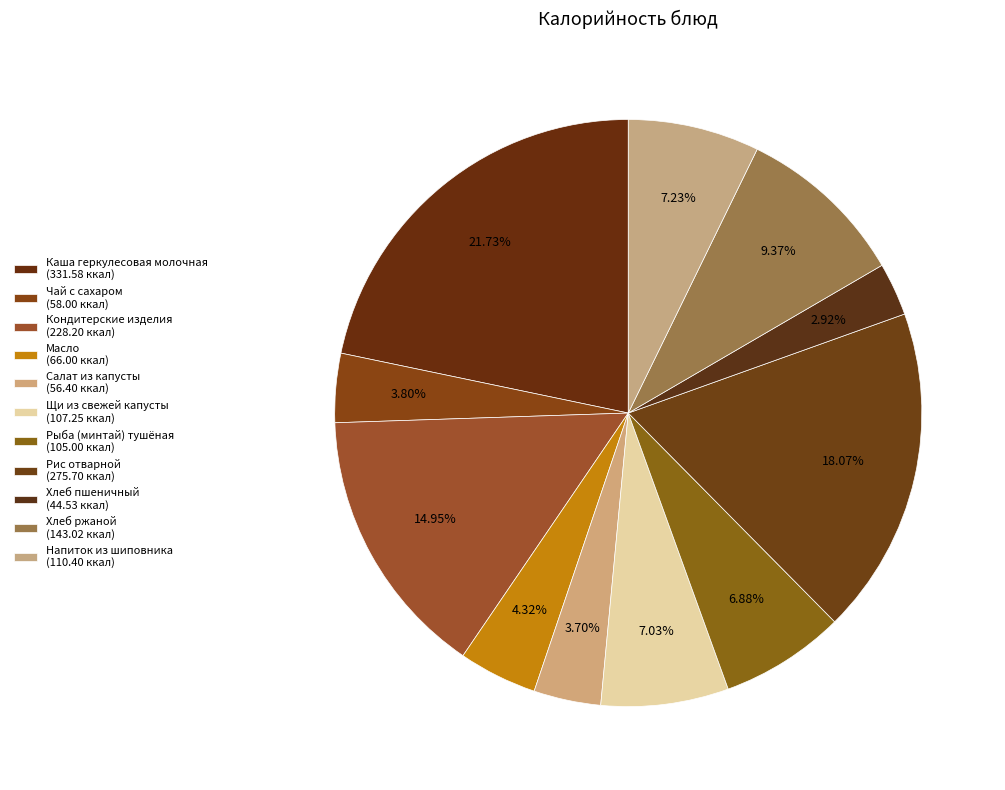

How many slices are in this pie chart?

11